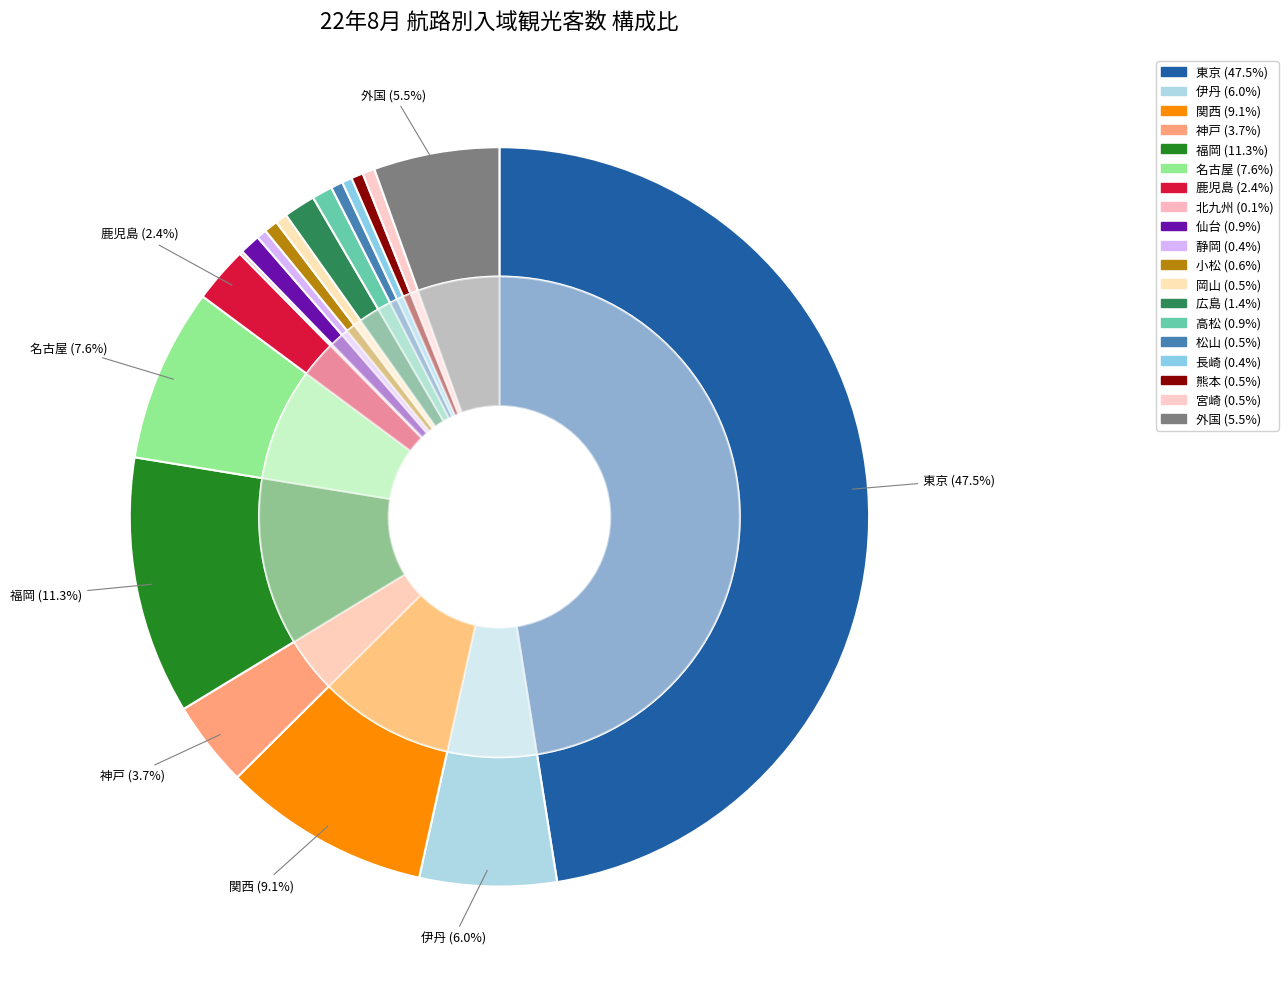

To the nearest percent, what is the difference between the largest and smallest slice percentages?

47%